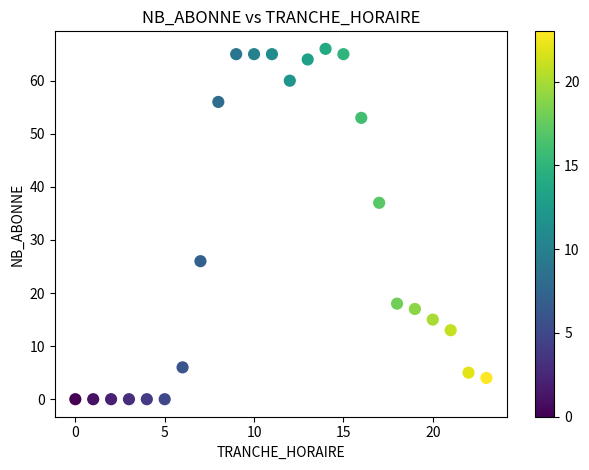

What Y value in the scatter plot is closest to 33?

37